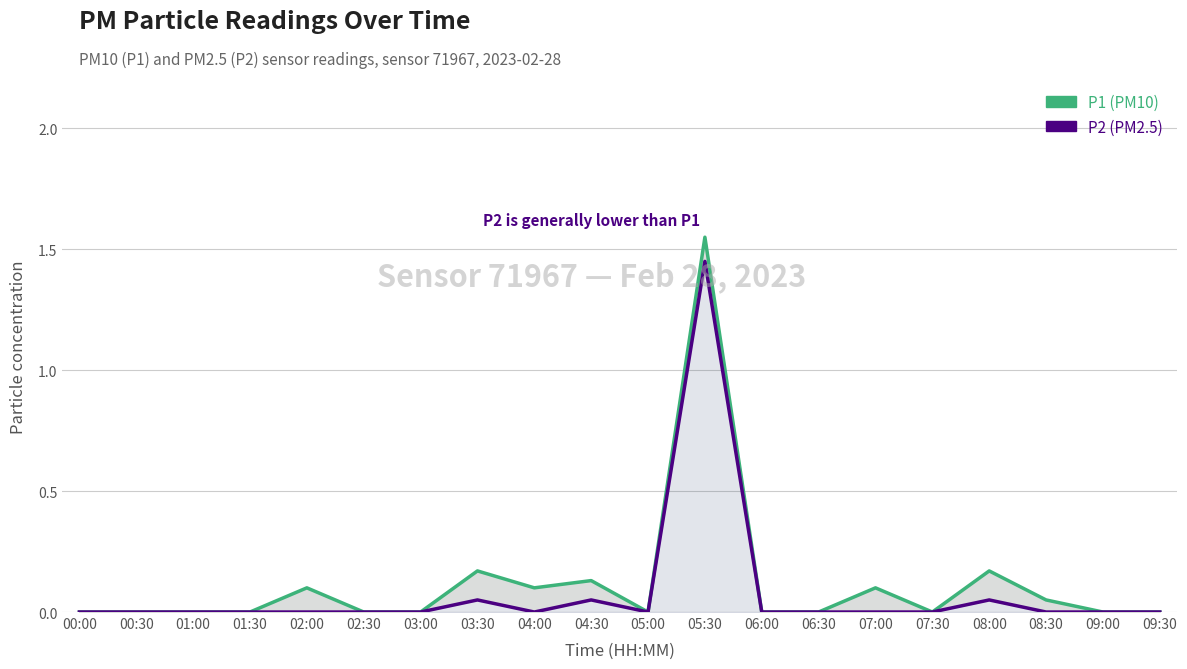

Read the P2 (PM2.5) value at 05:30.

1.4